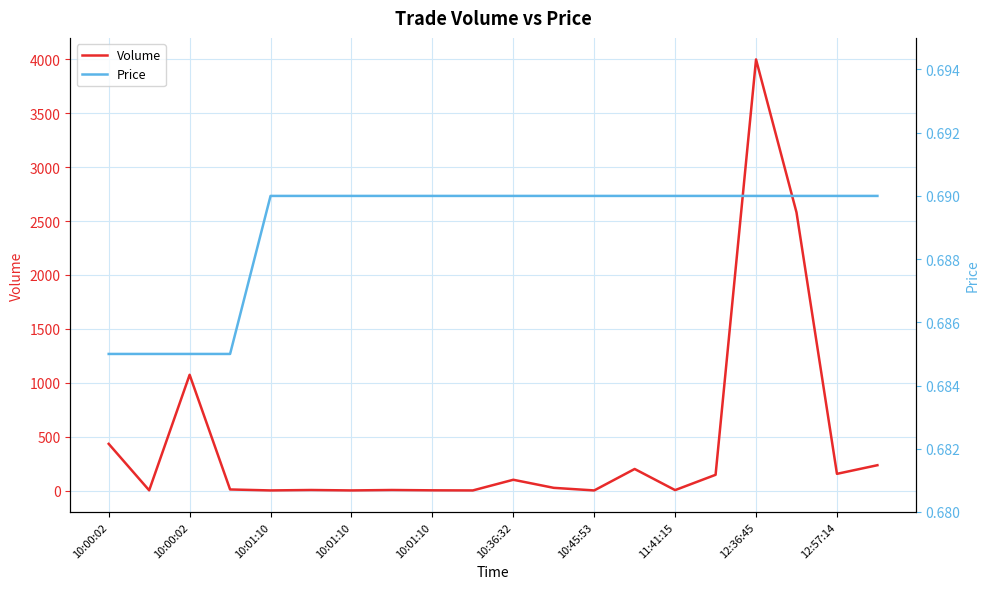

Where is Volume nearest to the value 2000?

17